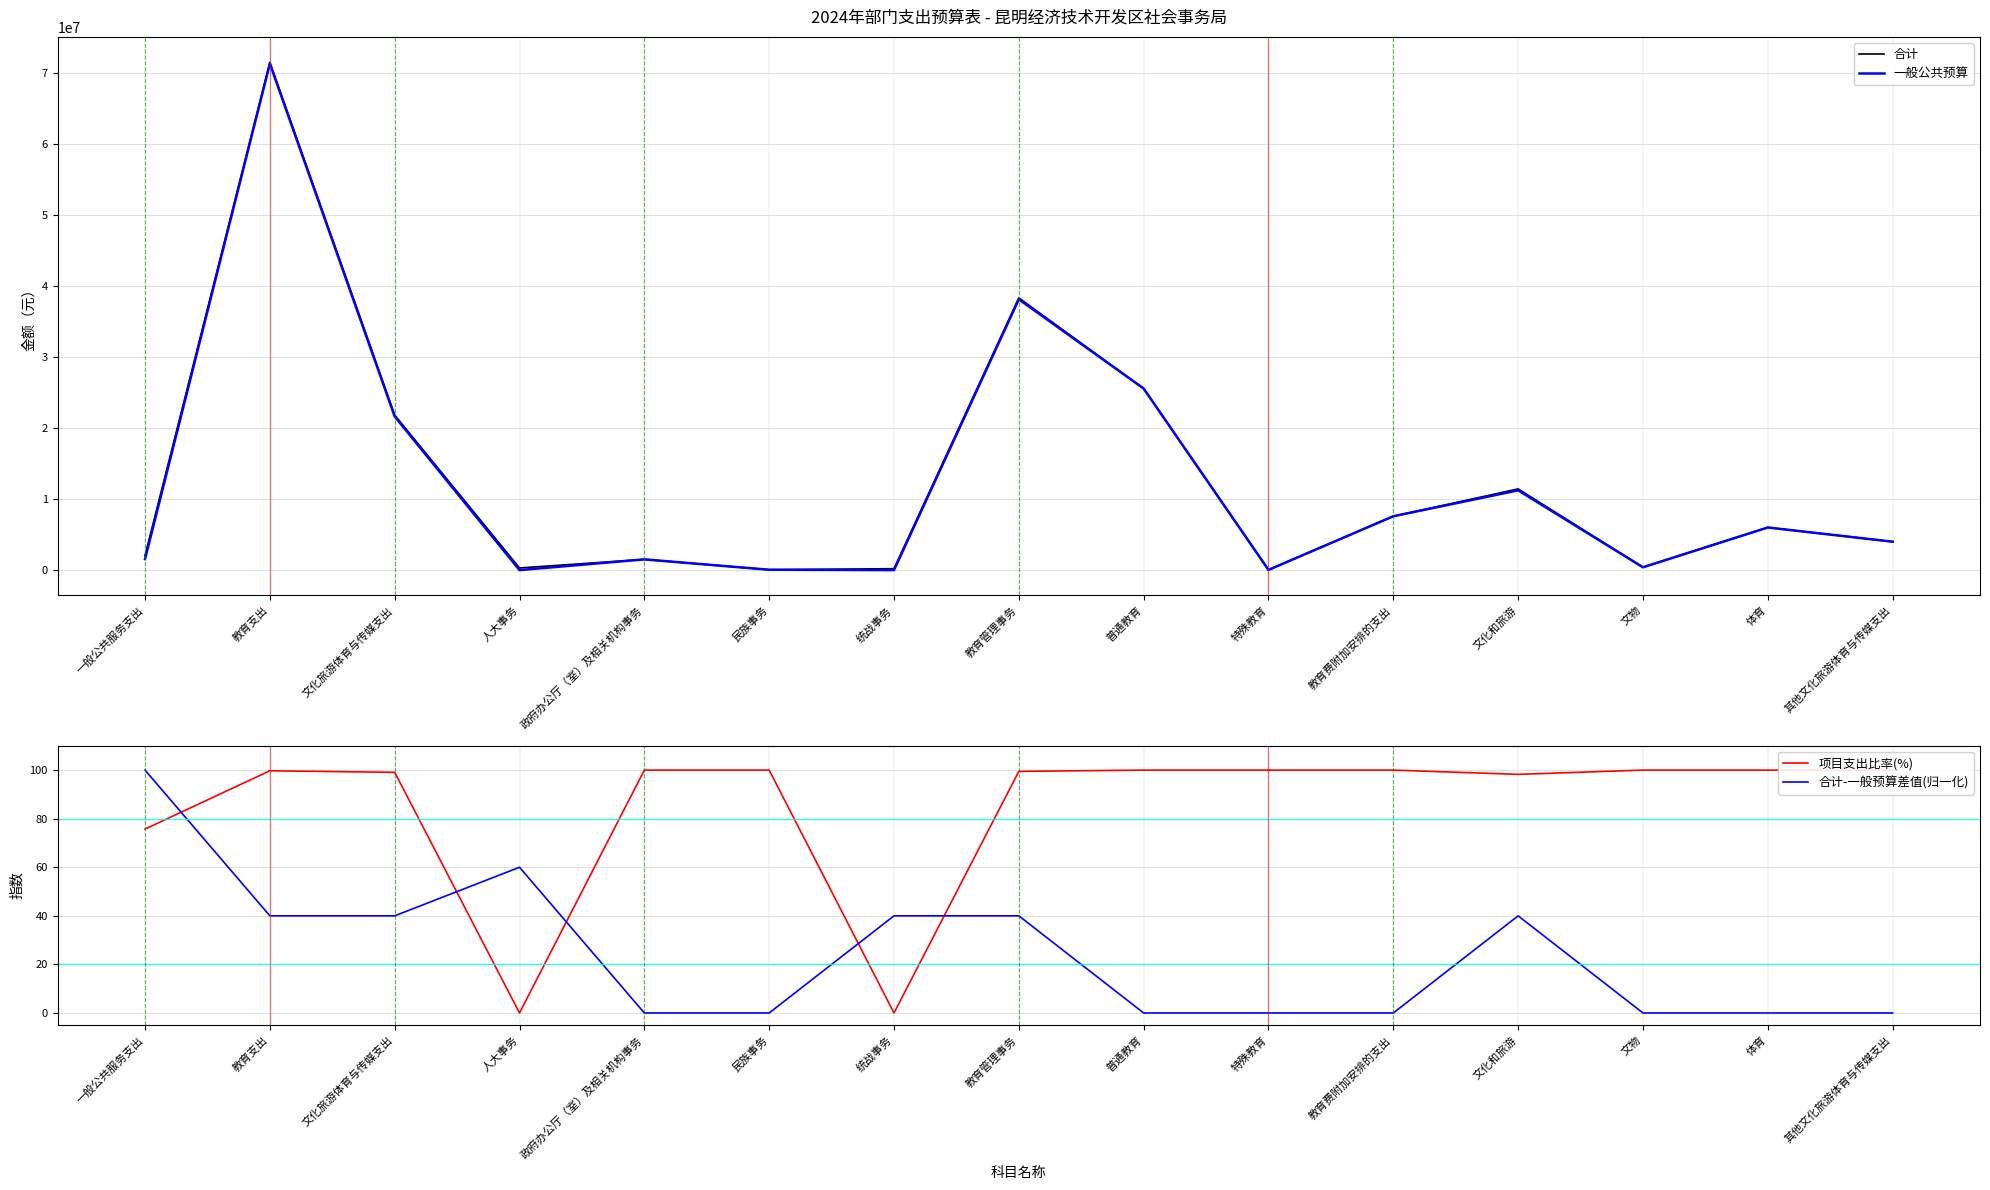

What is the average value of the 一般公共预算 series?

12598199.5